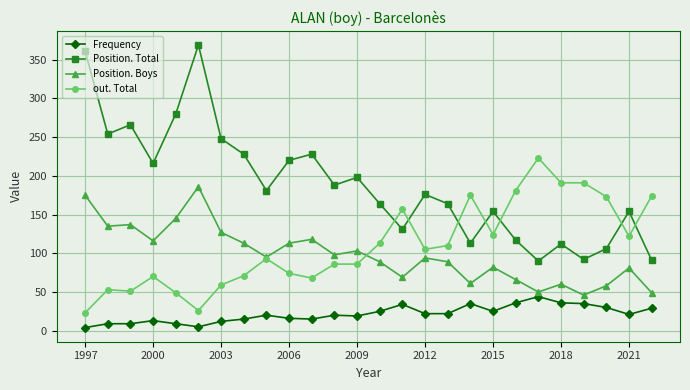

True or false: Position. Boys and Frequency intersect in this chart.

False